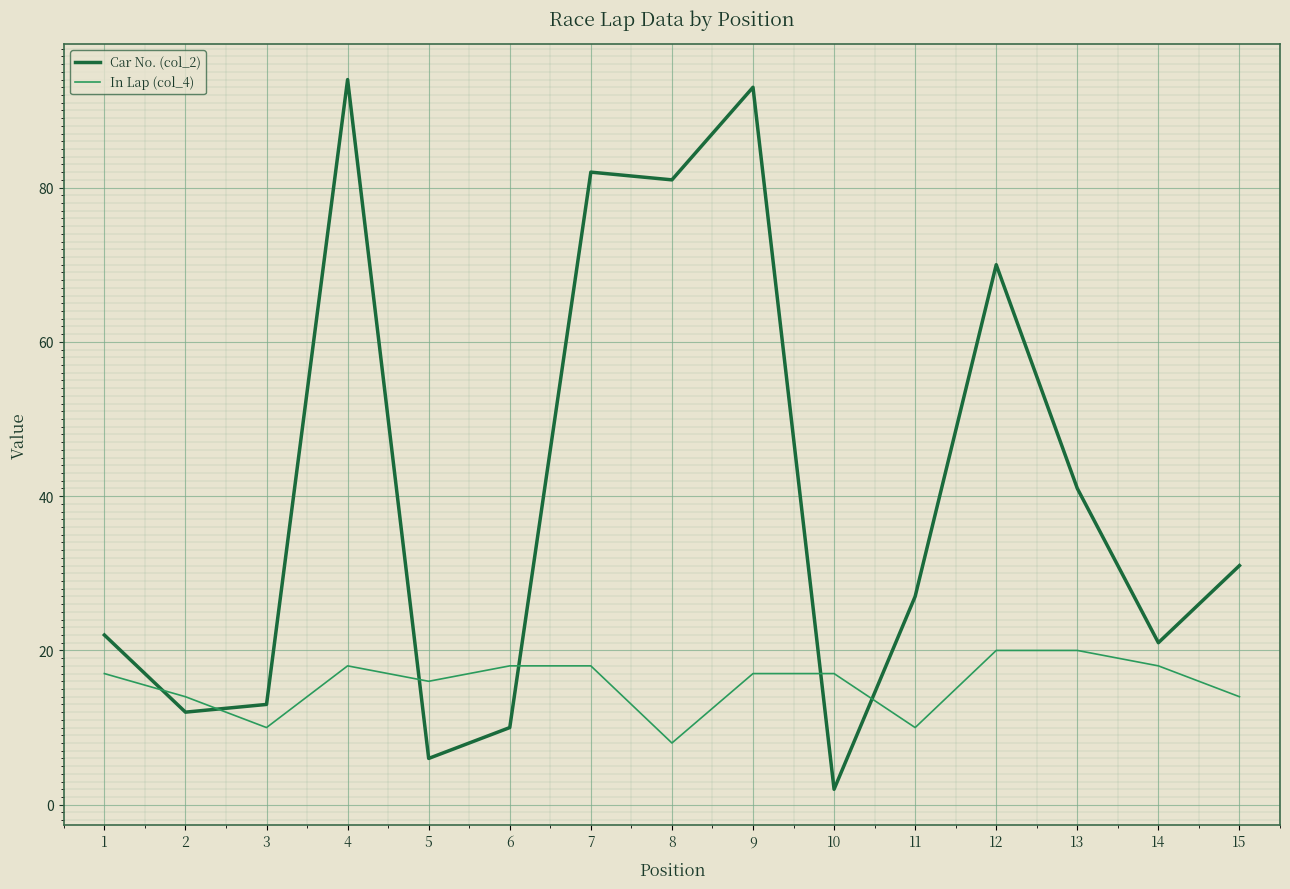

Is the value of Car No. (col_2) at 4 greater than the value of In Lap (col_4) at 10?

Yes